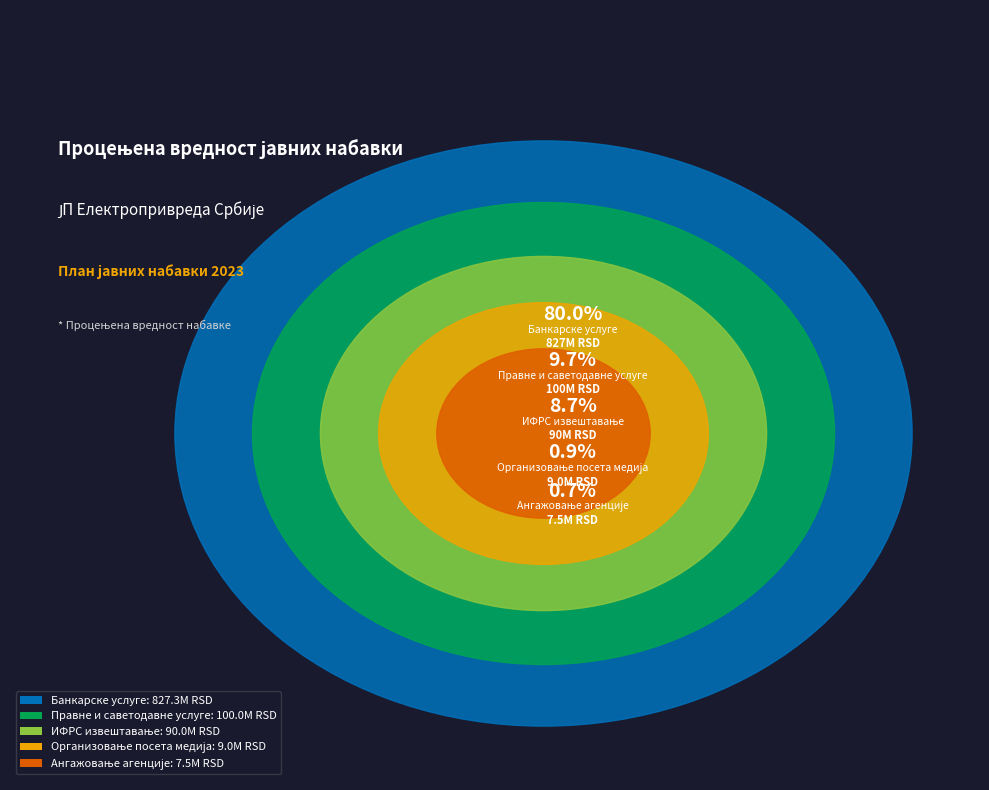

Rank the categories by value from lowest to highest.

Ангажовање агенције, Организовање посета медија, ИФРС извештавање, Правне и саветодавне услуге, Банкарске услуге